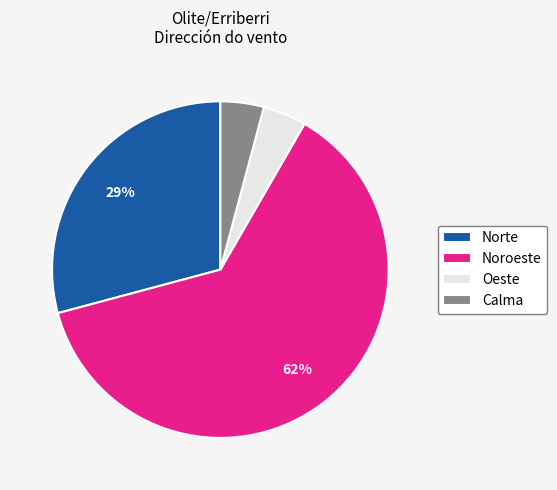

Combined, do Norte and Oeste account for over 50%?

No